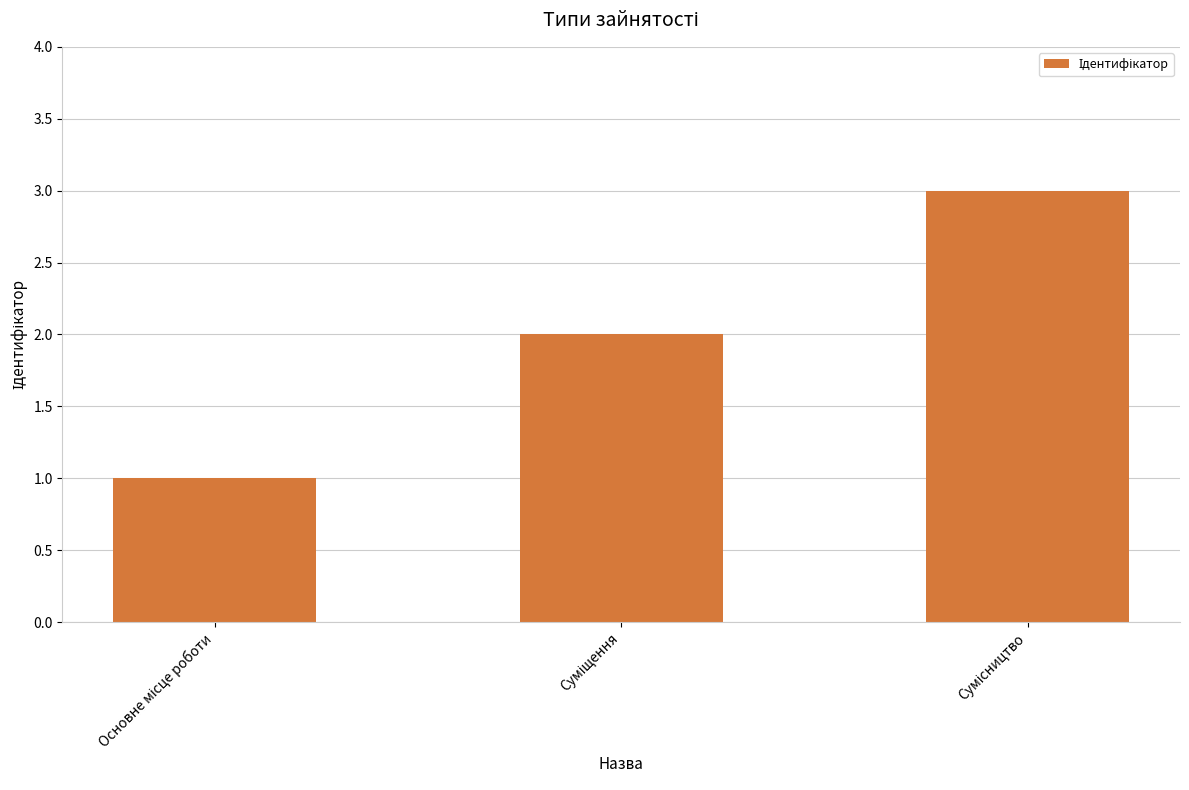

What is the minimum value shown in the chart?

1